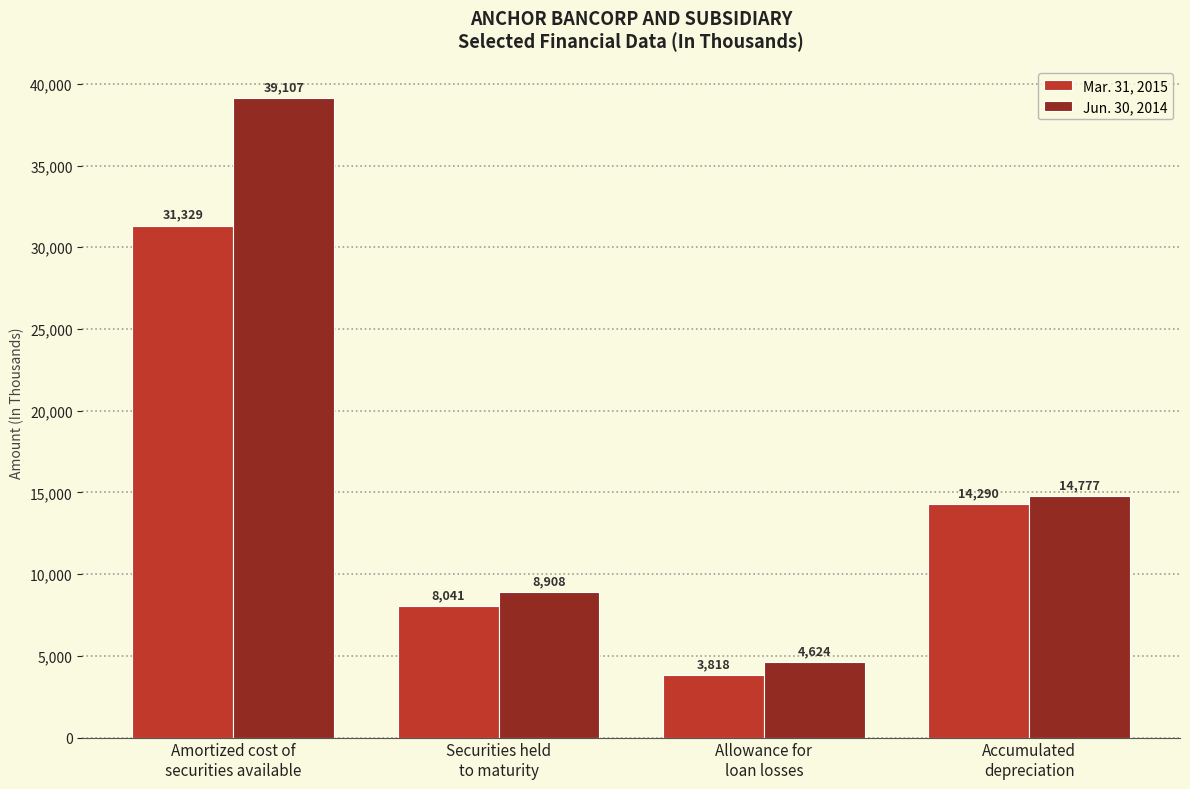

What are all the series names shown in the legend?

Mar. 31, 2015, Jun. 30, 2014